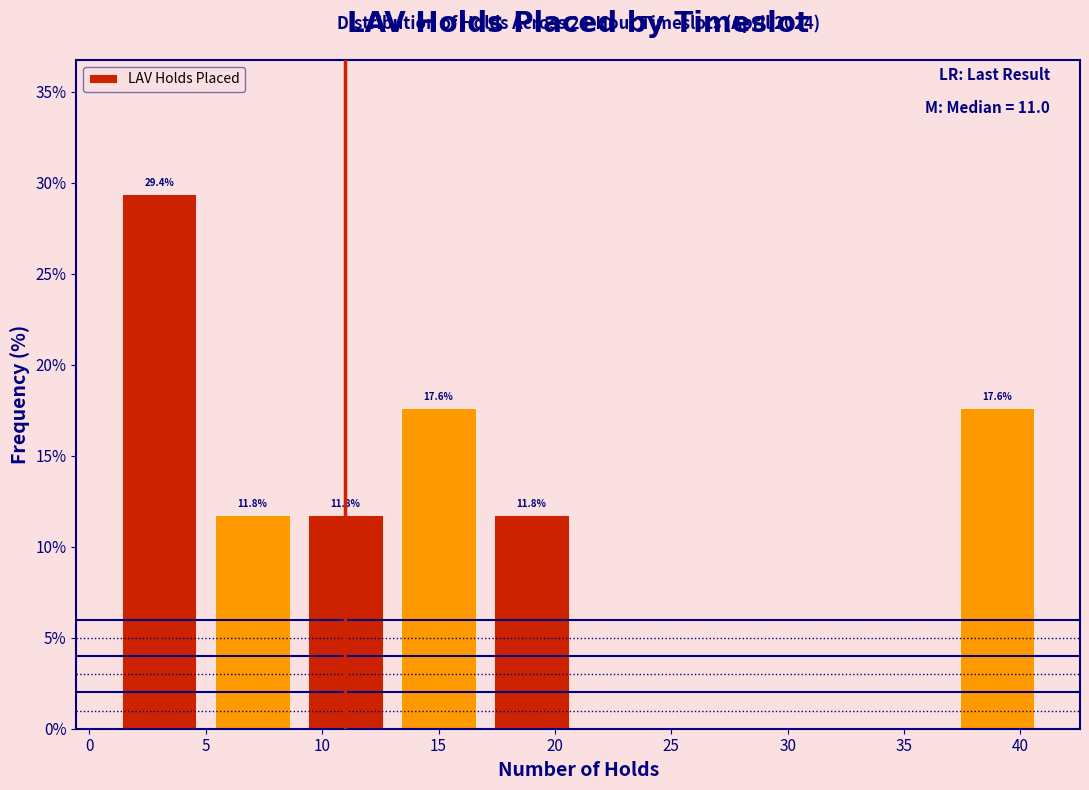

Over which range of the x-axis is the bar tallest?

1 to 5